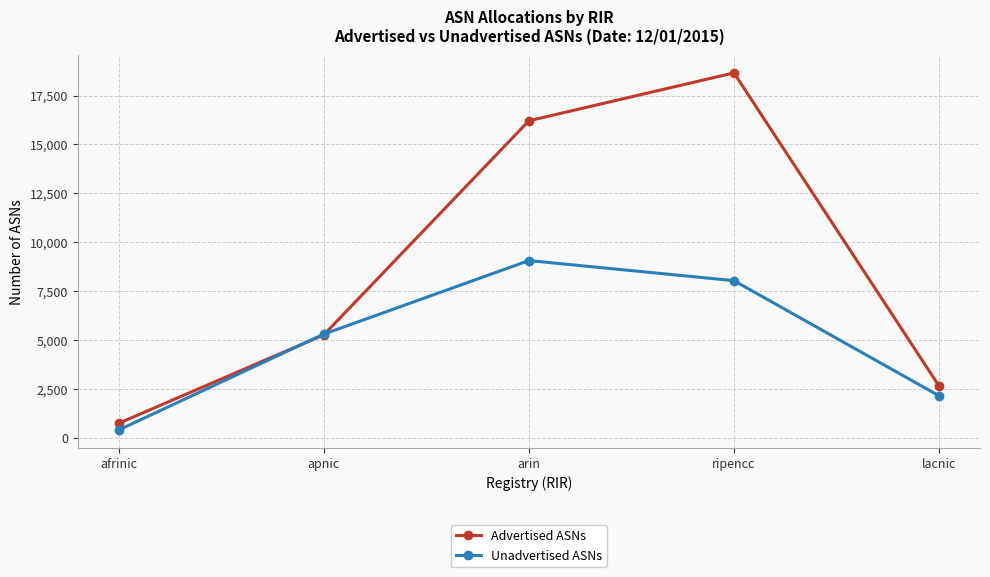

What is the approximate value of Unadvertised ASNs at arin, to the nearest 10?

9060